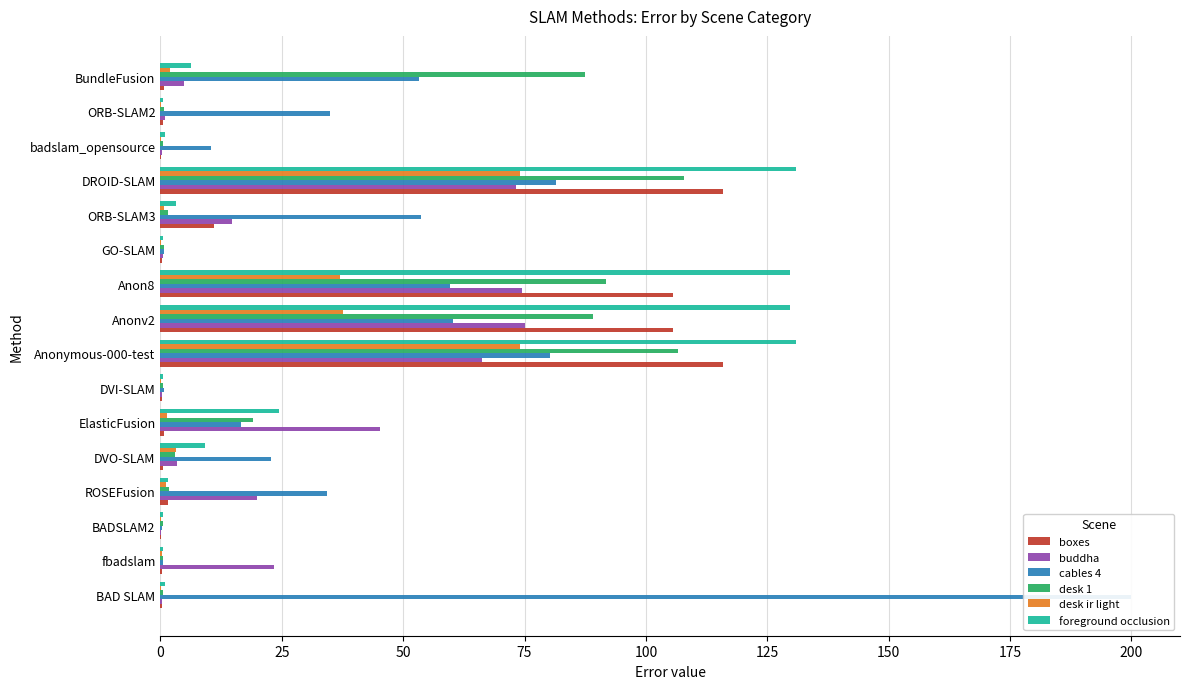

What is the sum of the foreground occlusion values at GO-SLAM and badslam_opensource?

1.5